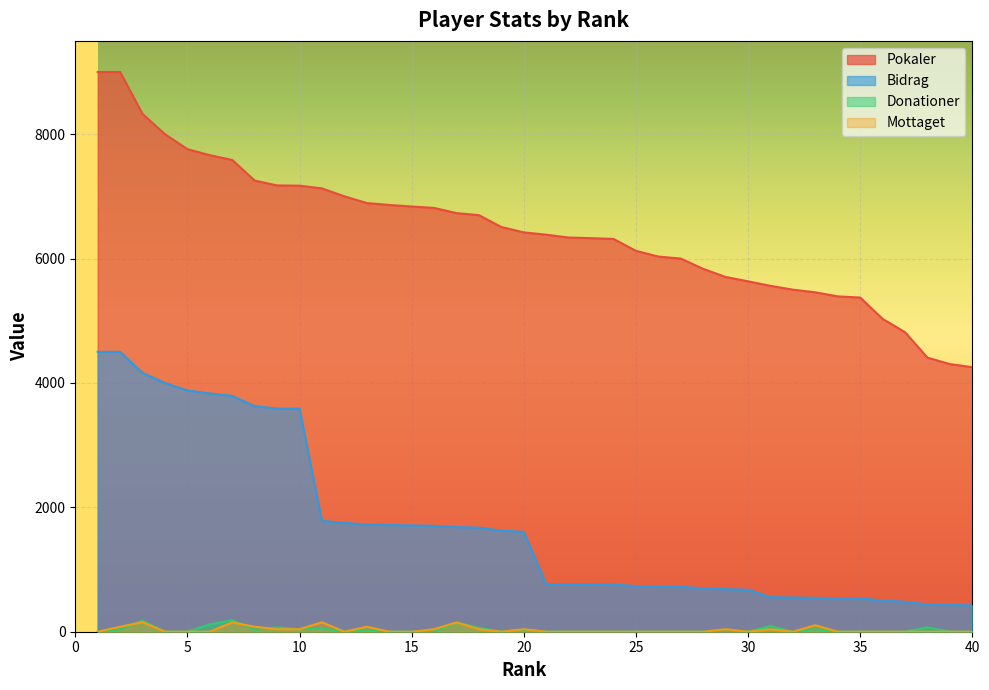

At which label is Pokaler closest to 6627?

18